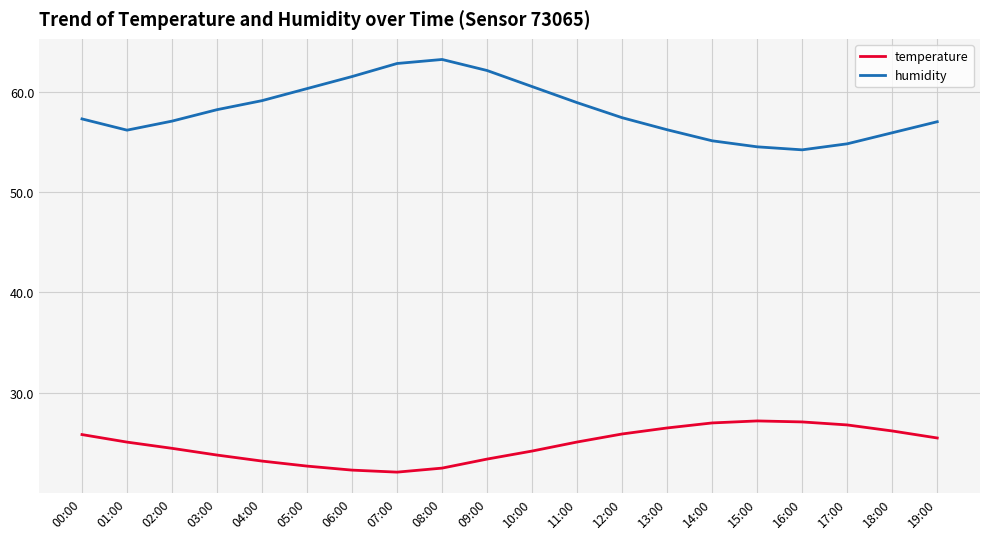

What is the difference between the second highest and second lowest values in the humidity series?

8.3